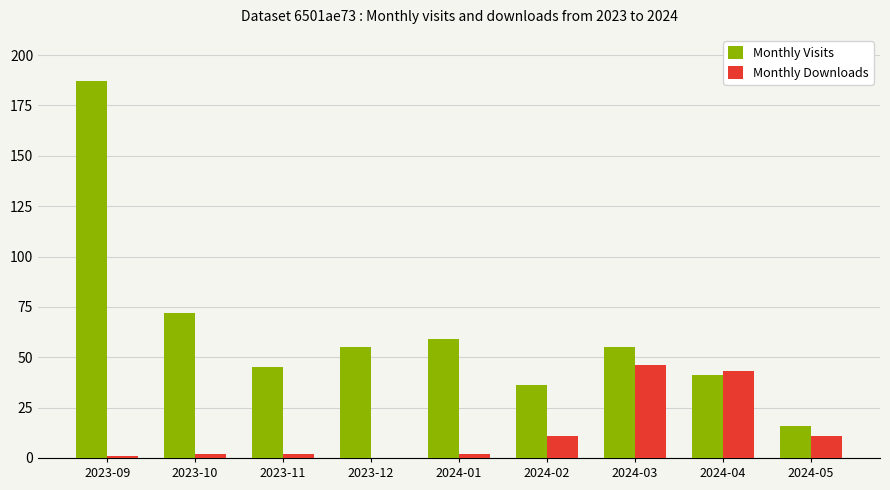

How many series are shown in this chart?

2